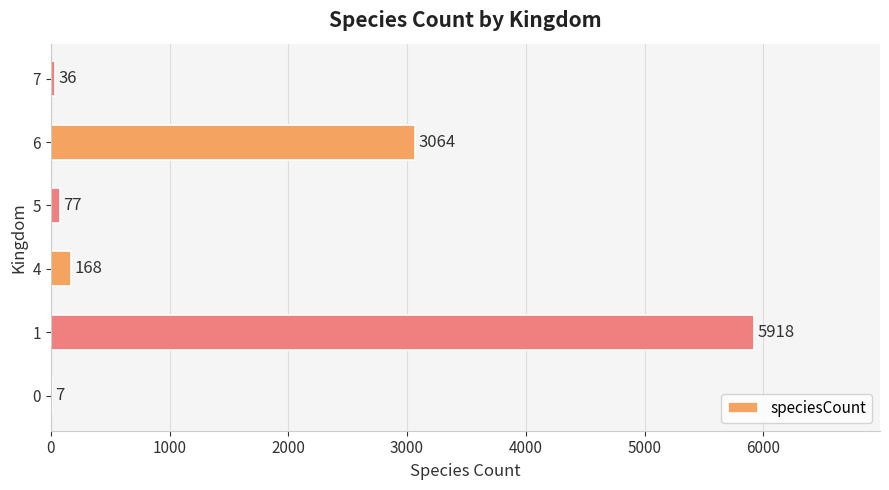

Are the bars horizontal?

Yes